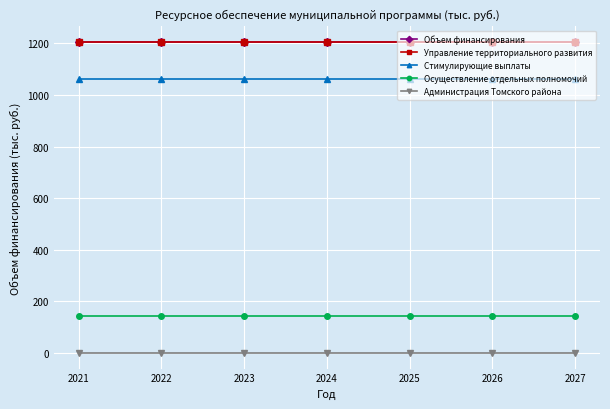

Is this an area chart (filled region under the line)?

No